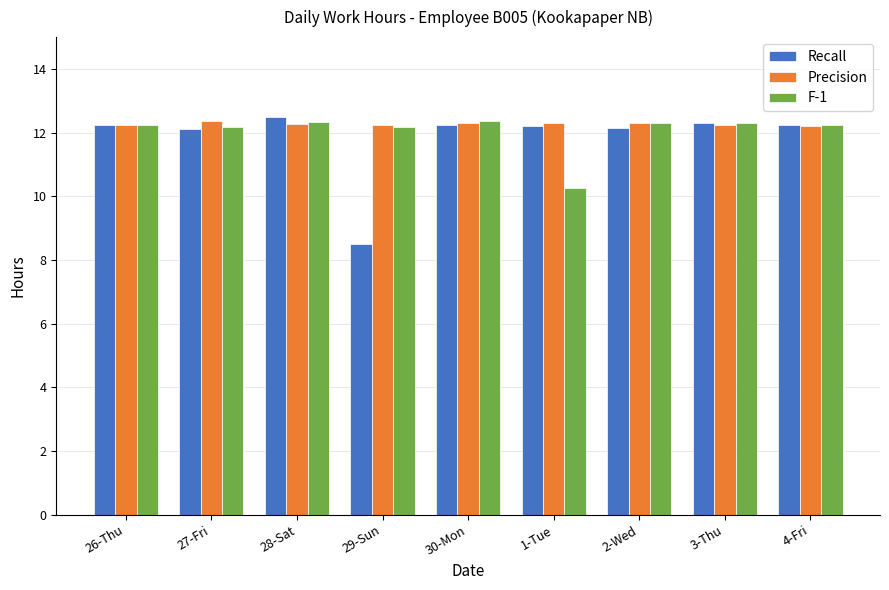

Which category has the highest value across all series?

28-Sat